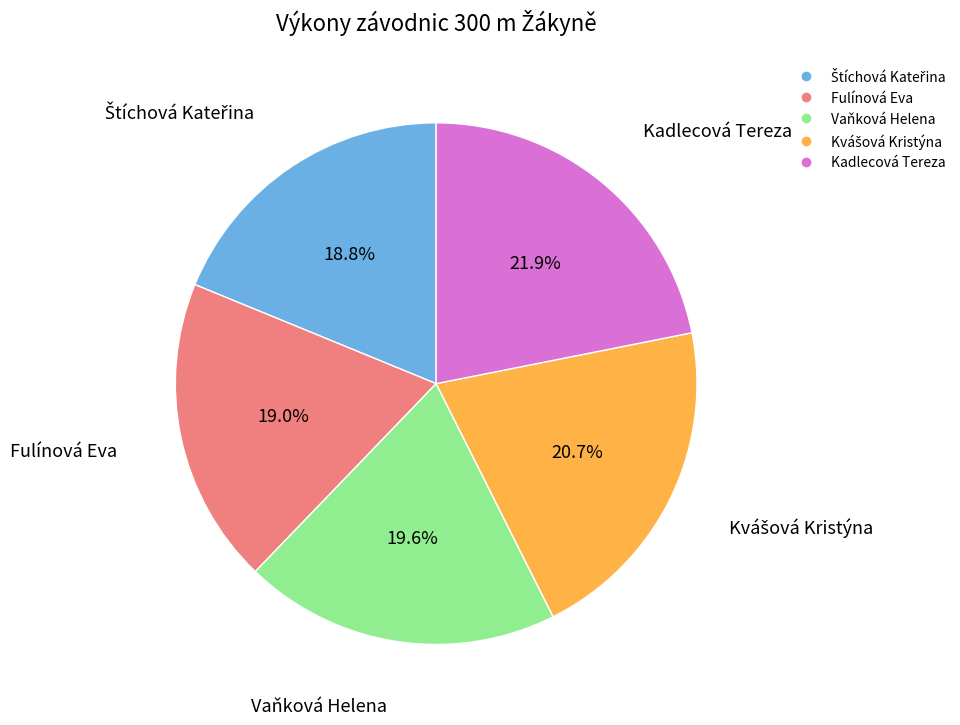

Count the number of slices in the pie.

5